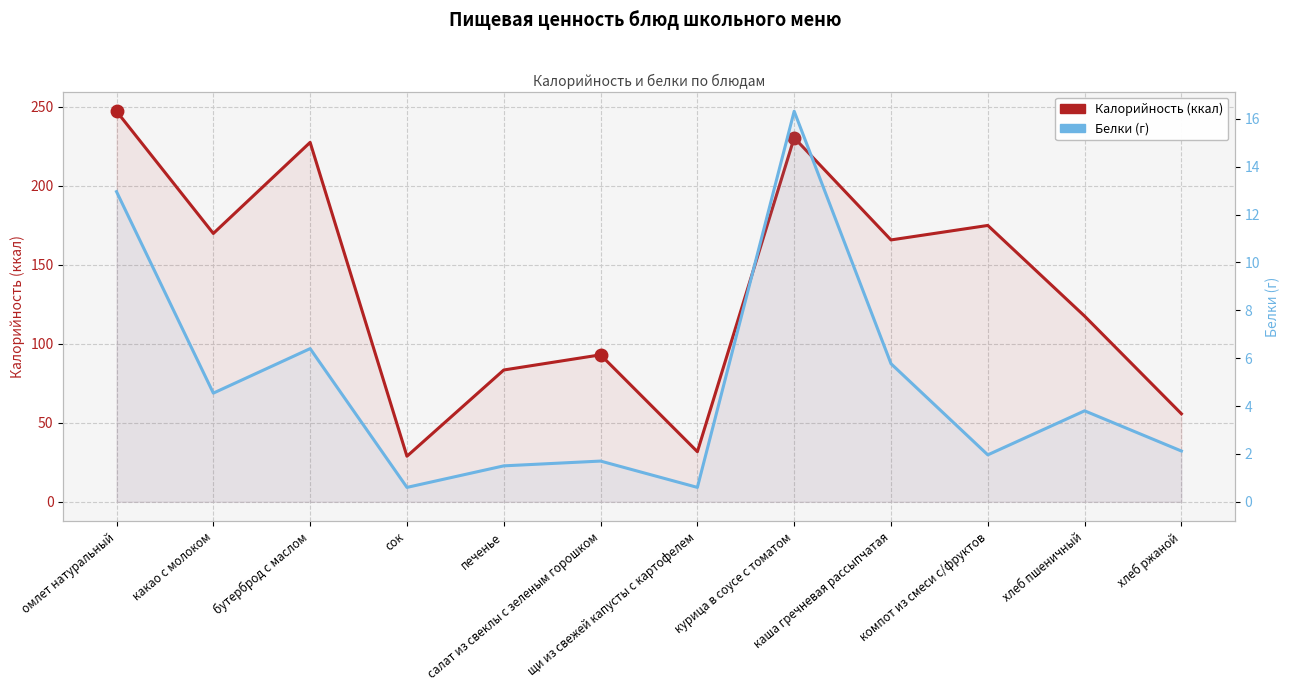

Which series has the largest range (max minus min)?

Калорийность (ккал)